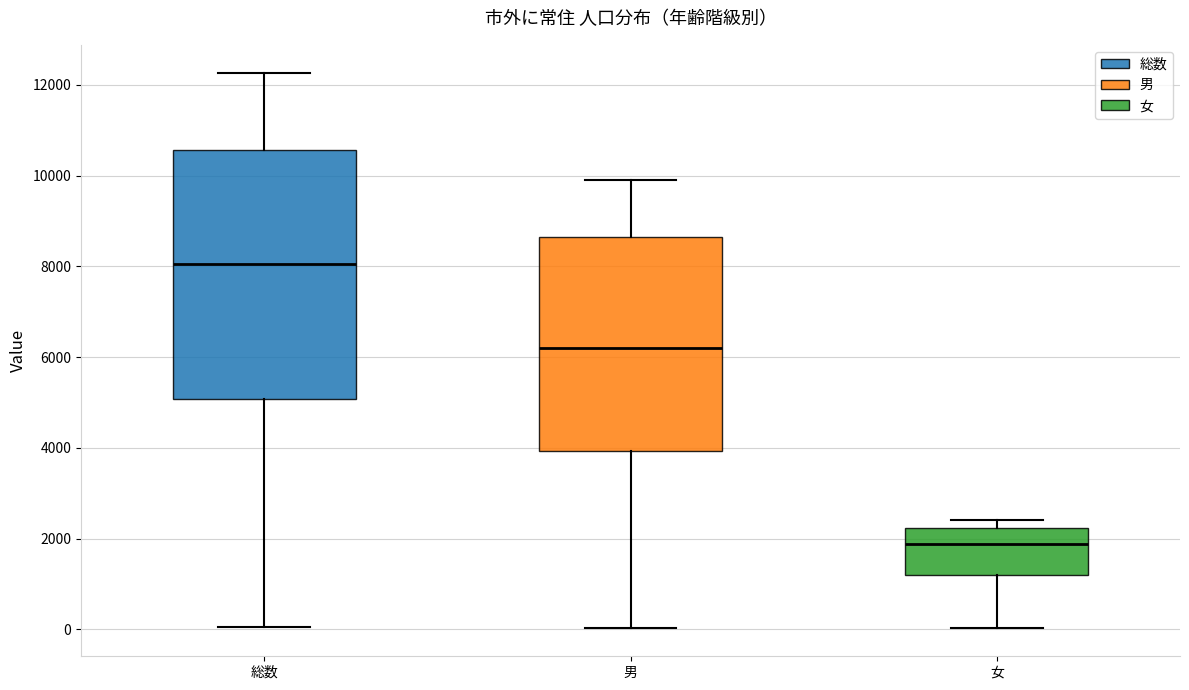

Which box's median line is the lowest?

女